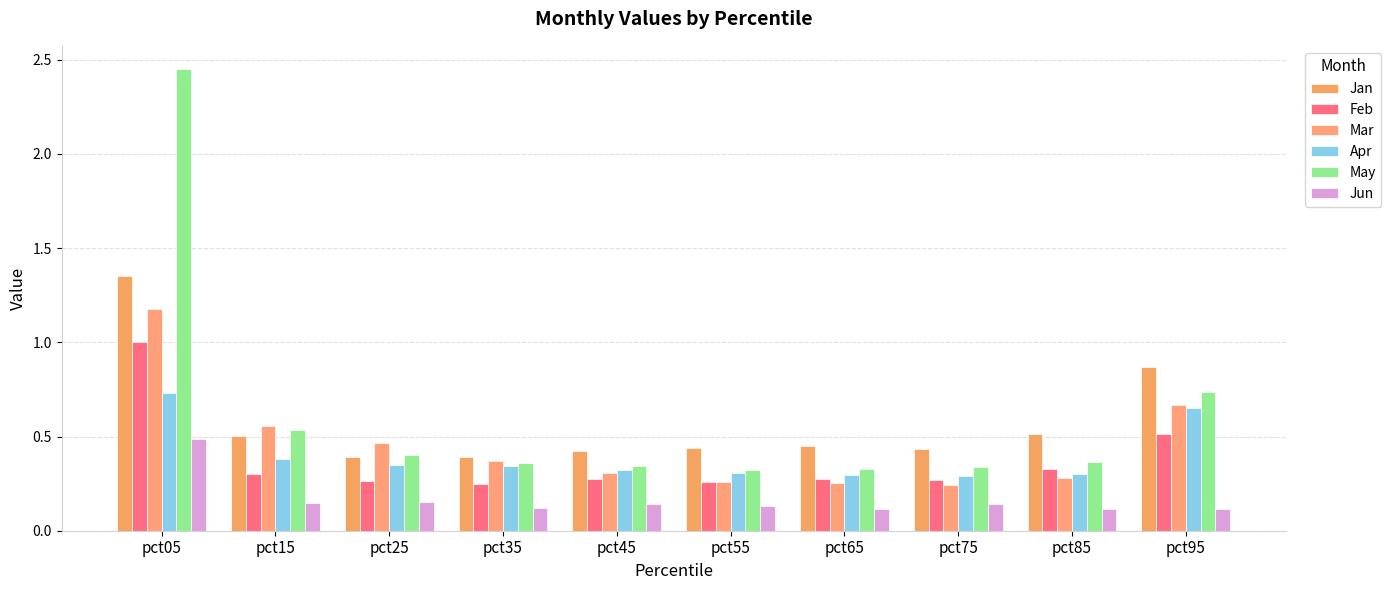

At how many categories does at least one series exceed 1?

1